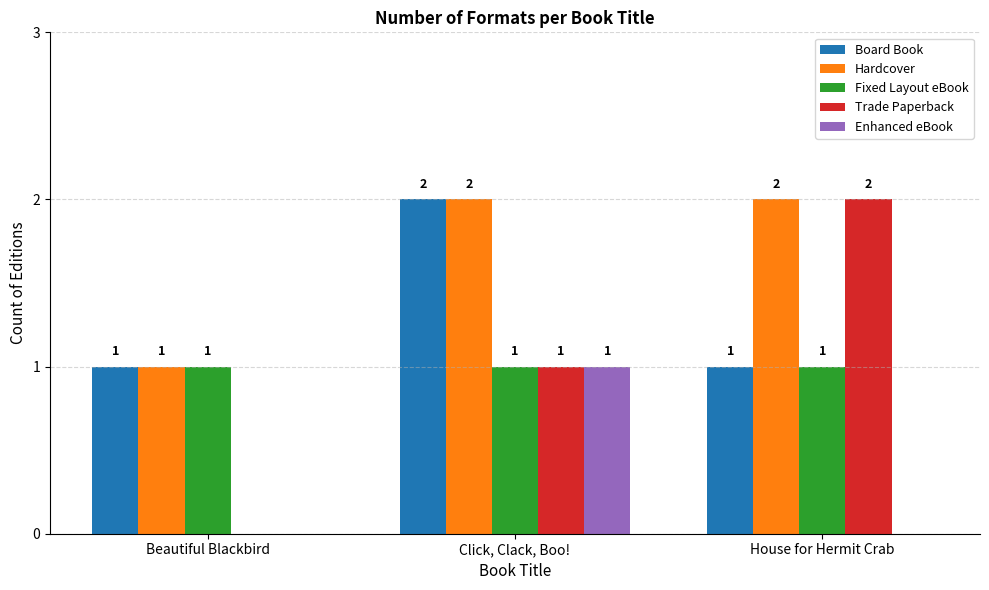

How many Hardcover values are between 1 and 2?

3